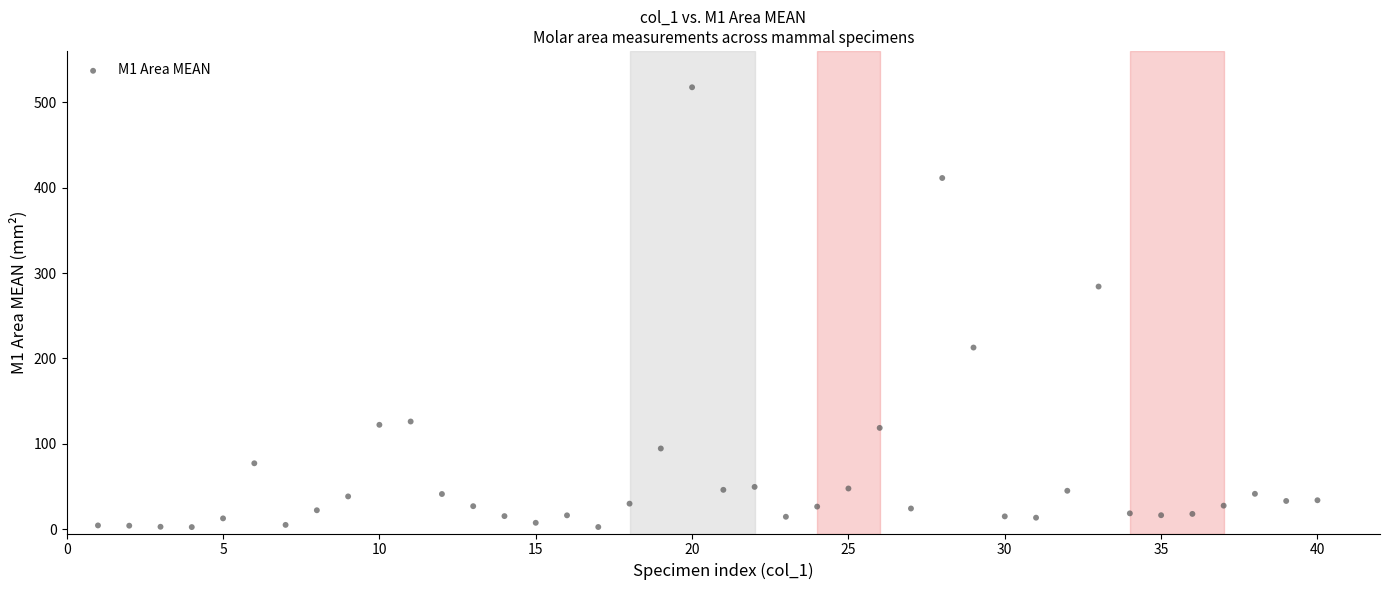

What Y value in the scatter plot is closest to 259?

284.1